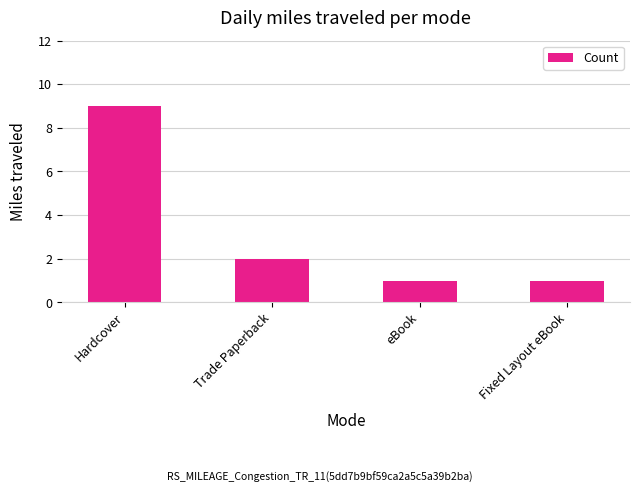

Read the value at Trade Paperback.

2